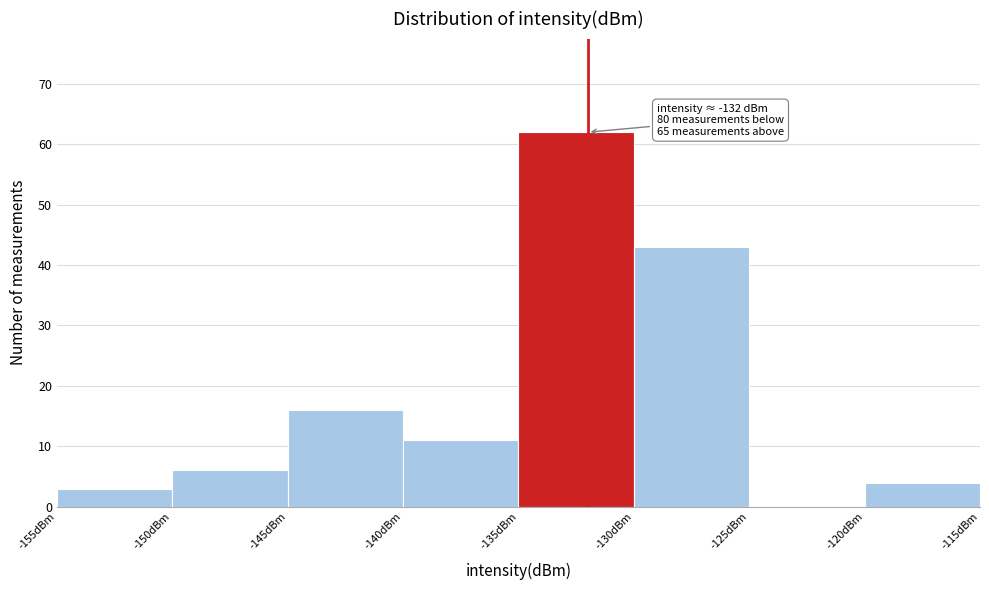

Which range on the x-axis has the tallest bar?

-135 to -130